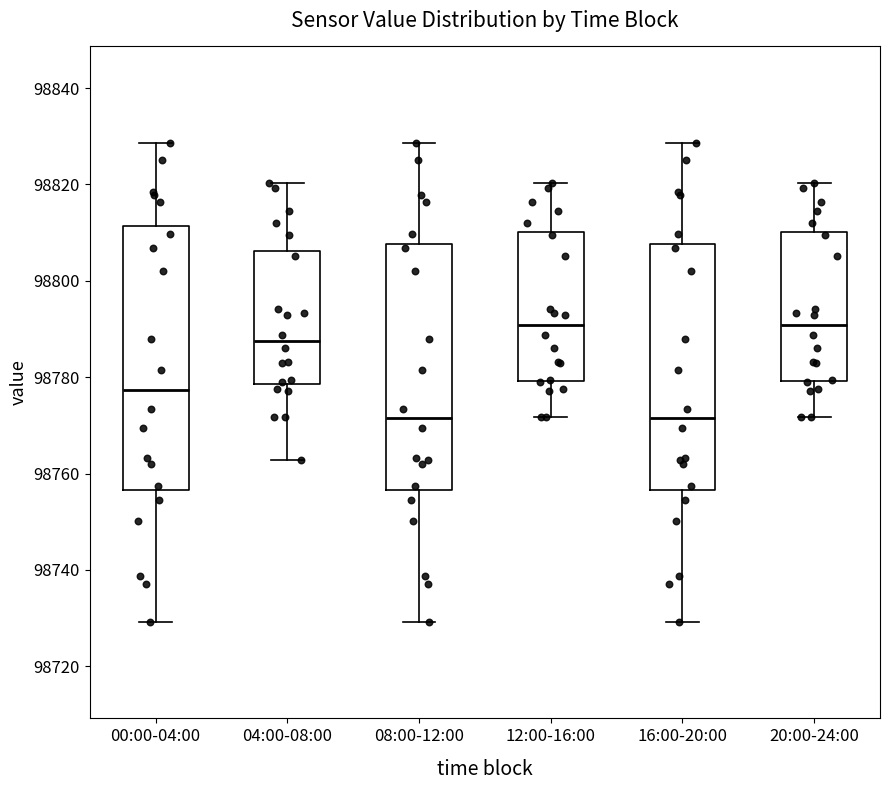

Reading left to right, transcribe this box plot: for each box, give where its median line is, the range the box spans, and where its two whiskers end, as read against the y-axis. The values are not printed on the chart, so give them approximately, as read against the axis.

00:00-04:00: median 98778, box 98756 to 98812, whiskers 98730 to 98828
04:00-08:00: median 98788, box 98778 to 98806, whiskers 98762 to 98820
08:00-12:00: median 98772, box 98756 to 98808, whiskers 98730 to 98828
12:00-16:00: median 98790, box 98780 to 98810, whiskers 98772 to 98820
16:00-20:00: median 98772, box 98756 to 98808, whiskers 98730 to 98828
20:00-24:00: median 98790, box 98780 to 98810, whiskers 98772 to 98820